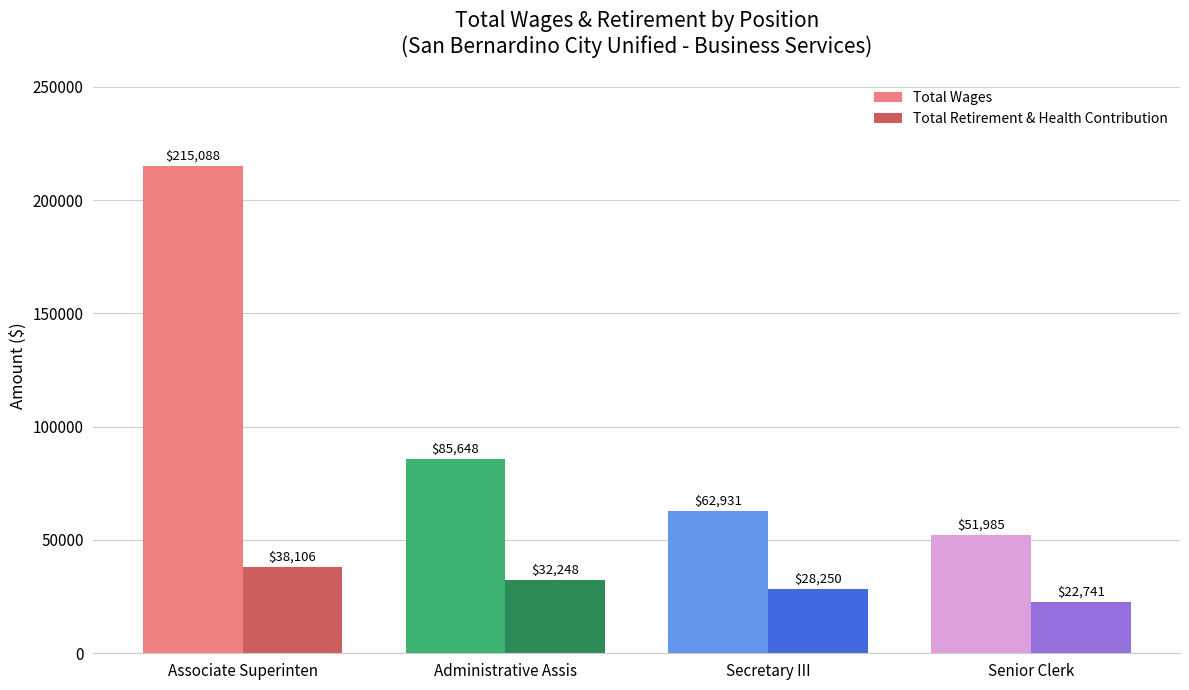

What is the label of the 2nd bar from the left?

Administrative Assis